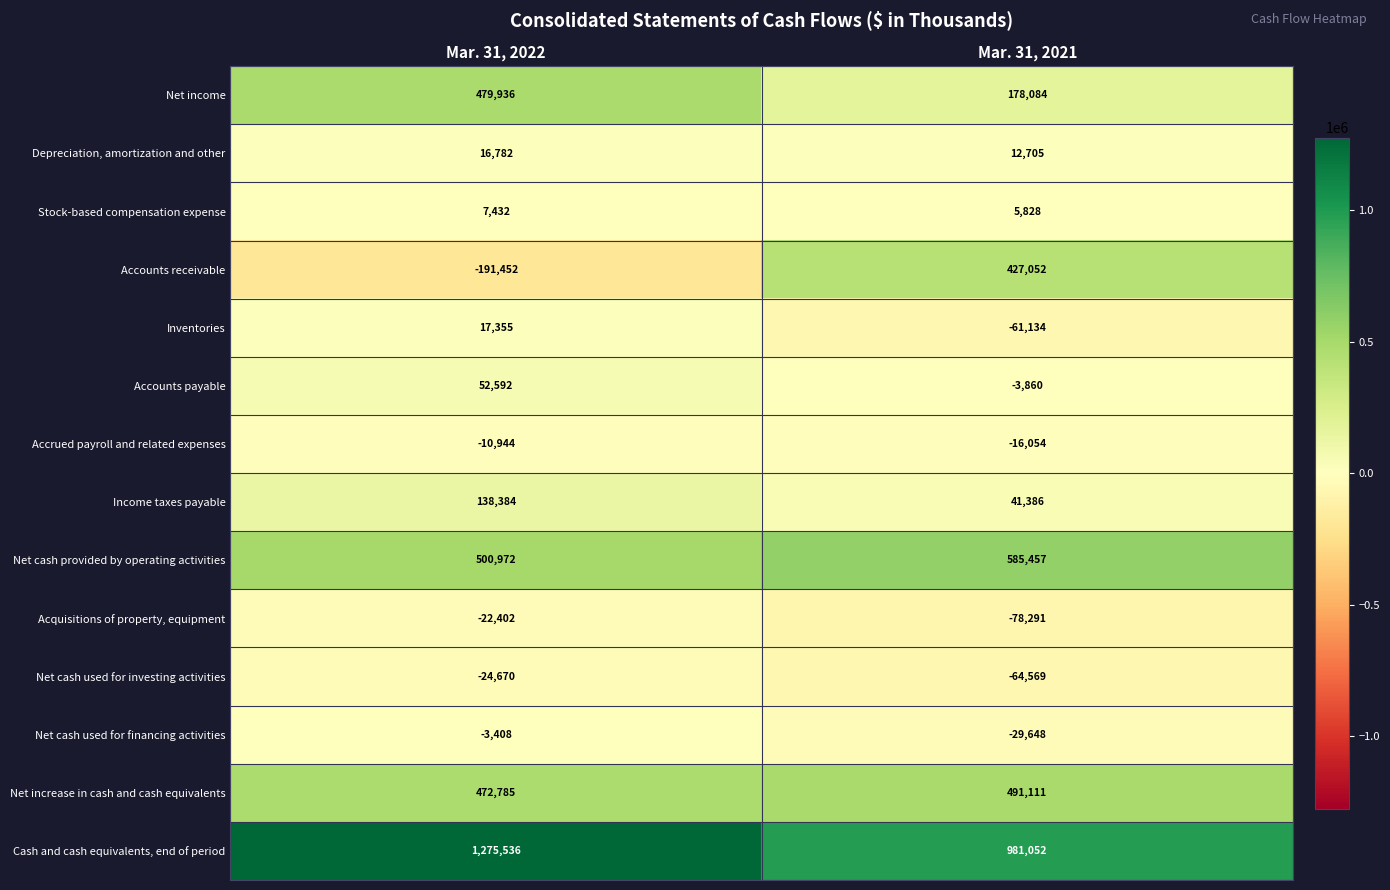

Reading right to left, transcribe all the data shown in this chart.

Net income: Mar. 31, 2021=178084	Mar. 31, 2022=479936
Depreciation, amortization and other: Mar. 31, 2021=12705	Mar. 31, 2022=16782
Stock-based compensation expense: Mar. 31, 2021=5828	Mar. 31, 2022=7432
Accounts receivable: Mar. 31, 2021=427052	Mar. 31, 2022=-191452
Inventories: Mar. 31, 2021=-61134	Mar. 31, 2022=17355
Accounts payable: Mar. 31, 2021=-3860	Mar. 31, 2022=52592
Accrued payroll and related expenses: Mar. 31, 2021=-16054	Mar. 31, 2022=-10944
Income taxes payable: Mar. 31, 2021=41386	Mar. 31, 2022=138384
Net cash provided by operating activities: Mar. 31, 2021=585457	Mar. 31, 2022=500972
Acquisitions of property, equipment: Mar. 31, 2021=-78291	Mar. 31, 2022=-22402
Net cash used for investing activities: Mar. 31, 2021=-64569	Mar. 31, 2022=-24670
Net cash used for financing activities: Mar. 31, 2021=-29648	Mar. 31, 2022=-3408
Net increase in cash and cash equivalents: Mar. 31, 2021=491111	Mar. 31, 2022=472785
Cash and cash equivalents, end of period: Mar. 31, 2021=981052	Mar. 31, 2022=1275536